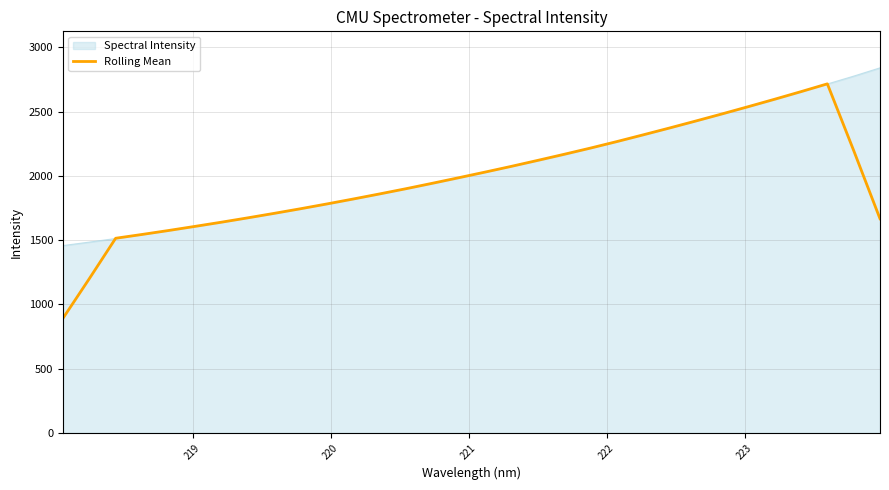

What is the minimum value shown in the chart?

890.9